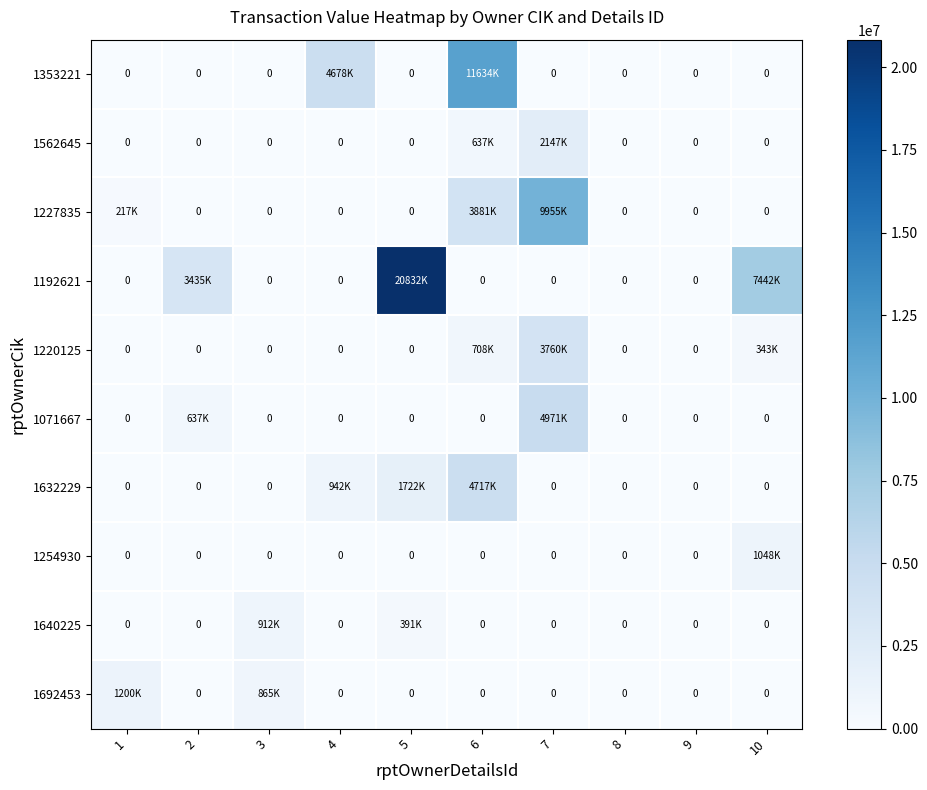

List the series in order of their peak value, lowest first.

1640225, 1254930, 1692453, 1562645, 1220125, 1632229, 1071667, 1227835, 1353221, 1192621